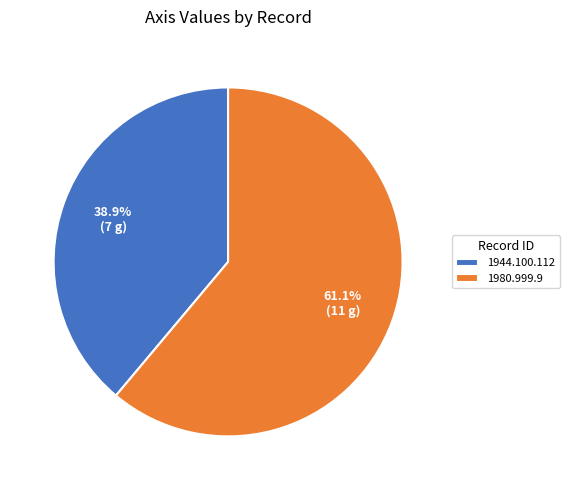

Which has a higher value, 1944.100.112 or 1980.999.9?

1980.999.9